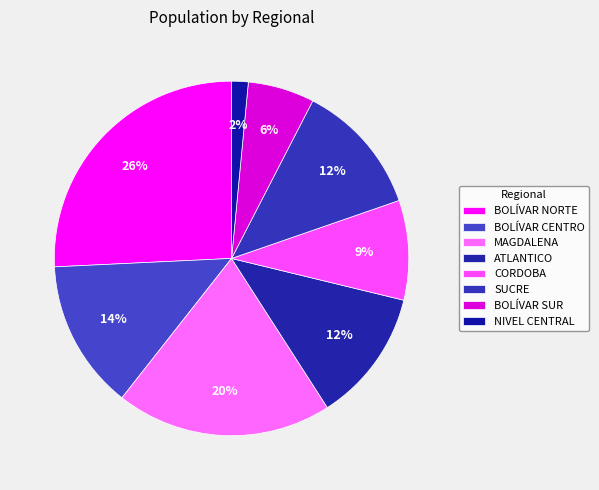

How many segments does this pie chart have?

8